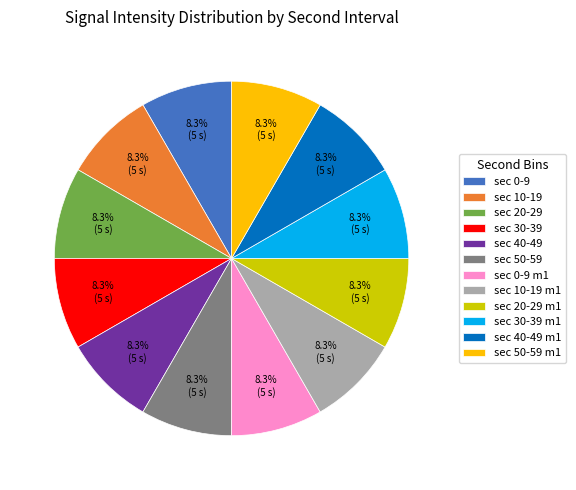

To the nearest percent, what is the average slice percentage?

8%